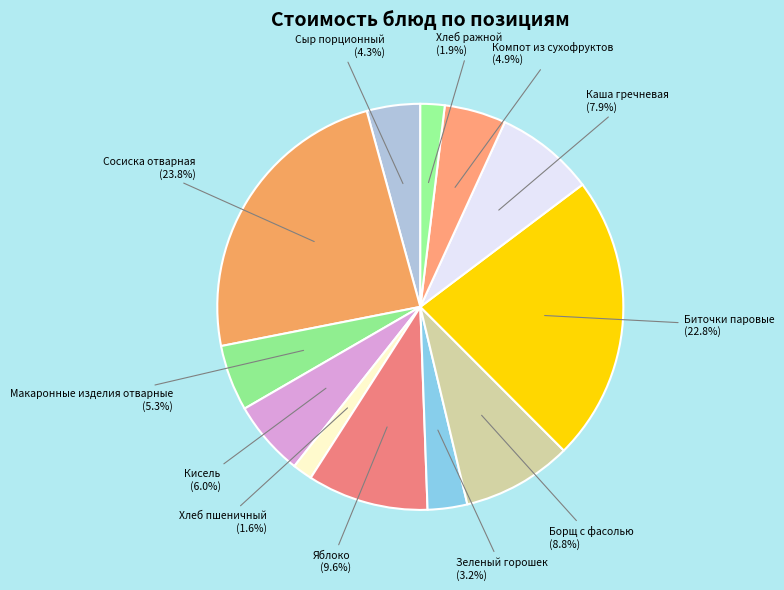

What percentage is NOT represented by Каша гречневая?

92.1%